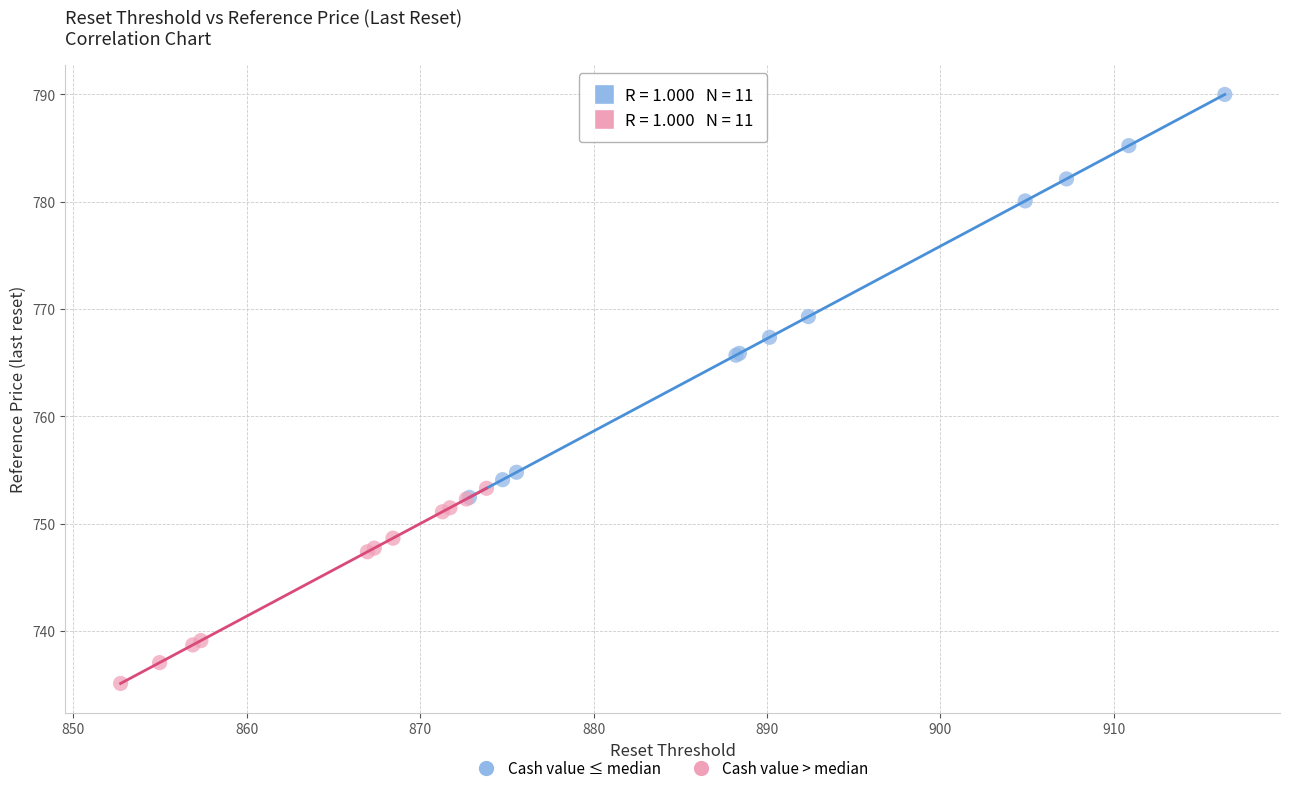

What are all the series names shown in the legend?

Cash value ≤ median, Cash value > median